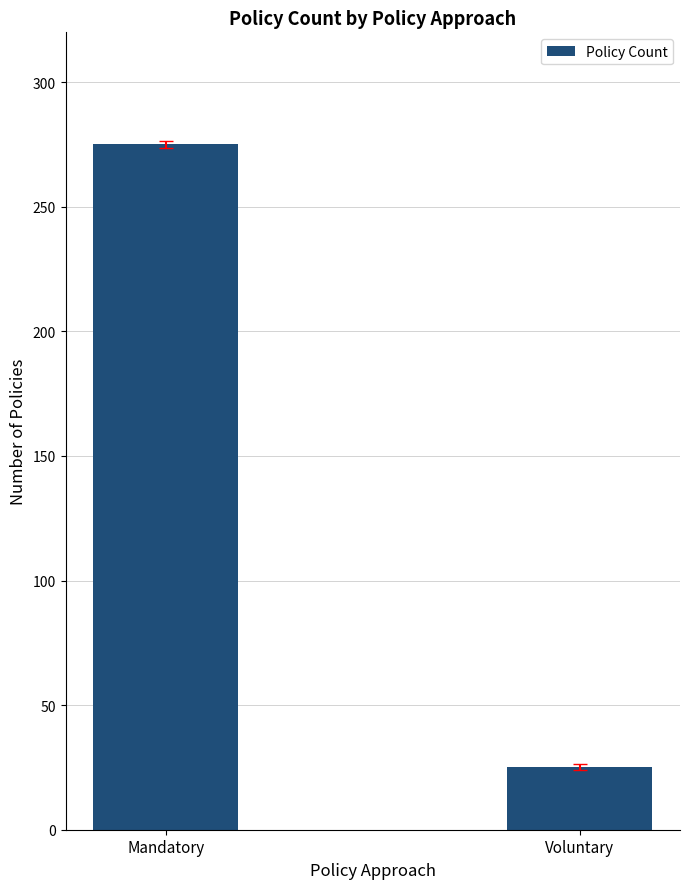

Does the chart contain stacked bars?

No